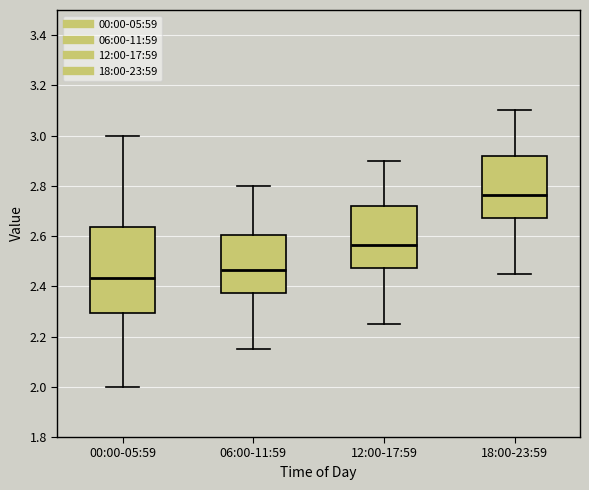

Where does the upper whisker of the box for 00:00-05:59 end on the y-axis? The values are not printed on the chart, so give them approximately, as read against the axis.

3.00